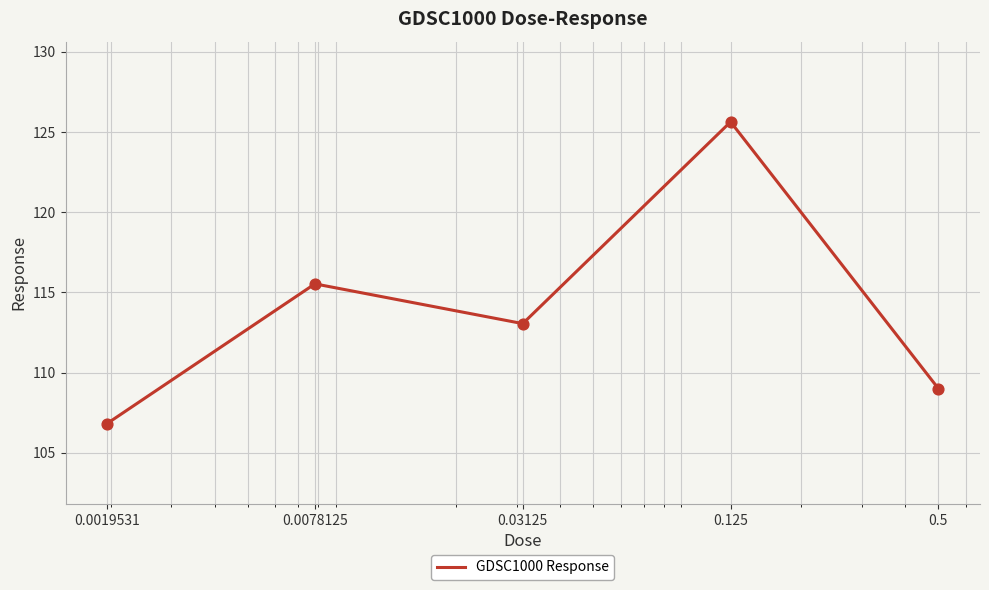

What is the maximum value shown in the chart?

125.6